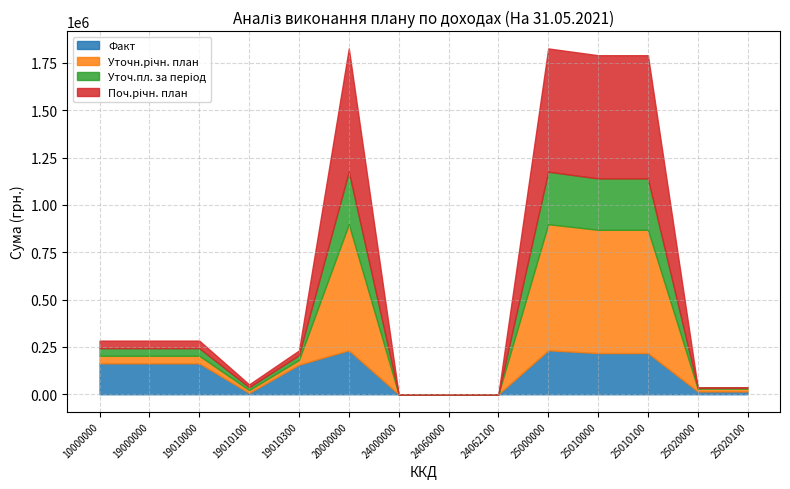

Reading right to left, transcribe all the data shown in this chart.

Факт: 25020100=14793.8	25020000=14793.8	25010100=217522.2	25010000=217522.2	25000000=232316.1	24062100=25.5	24060000=25.5	24000000=25.5	20000000=232341.6	19010300=156227.3	19010100=7006.3	19010000=163233.6	19000000=163233.6	10000000=163233.6
Уточн.річн. план: 25020100=14793.8	25020000=14793.8	25010100=650820.0	25010000=650820.0	25000000=665613.8	24062100=0.0	24060000=0.0	24000000=0.0	20000000=665613.8	19010300=25000.0	19010100=15000.0	19010000=40000.0	19000000=40000.0	10000000=40000.0
Уточ.пл. за період: 25020100=6164.1	25020000=6164.1	25010100=271175.0	25010000=271175.0	25000000=277339.1	24062100=0.0	24060000=0.0	24000000=0.0	20000000=277339.1	19010300=25000.0	19010100=15000.0	19010000=40000.0	19000000=40000.0	10000000=40000.0
Поч.річн. план: 25020100=0.0	25020000=0.0	25010100=650820.0	25010000=650820.0	25000000=650820.0	24062100=0.0	24060000=0.0	24000000=0.0	20000000=650820.0	19010300=25000.0	19010100=15000.0	19010000=40000.0	19000000=40000.0	10000000=40000.0